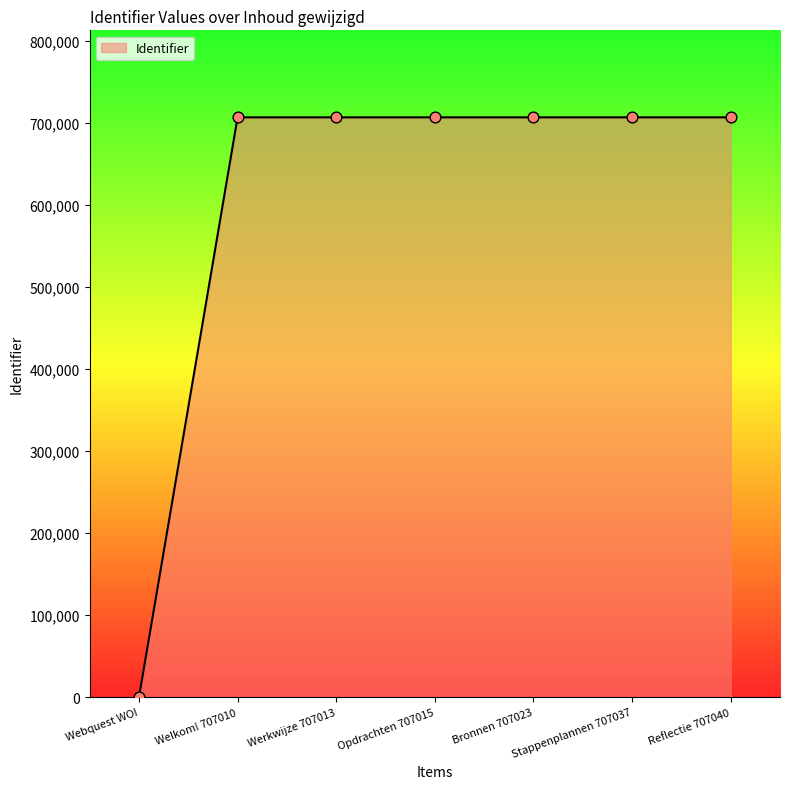

What is the ratio of the value at Werkwijze 707013 to the value at Stappenplannen 707037?

1.0